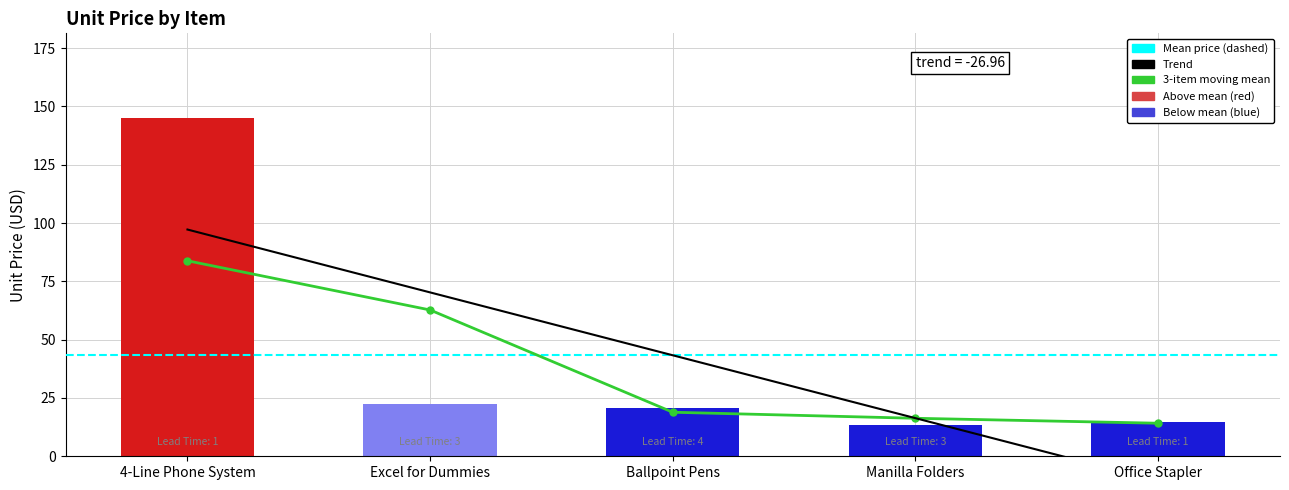

What is the difference between the maximum and minimum values?

131.5